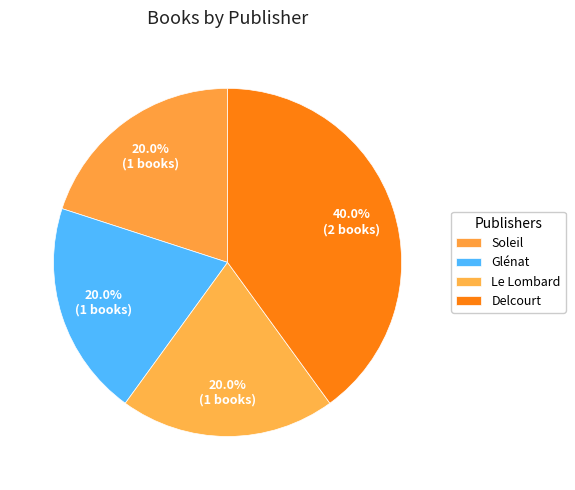

Does any single category account for the majority?

No